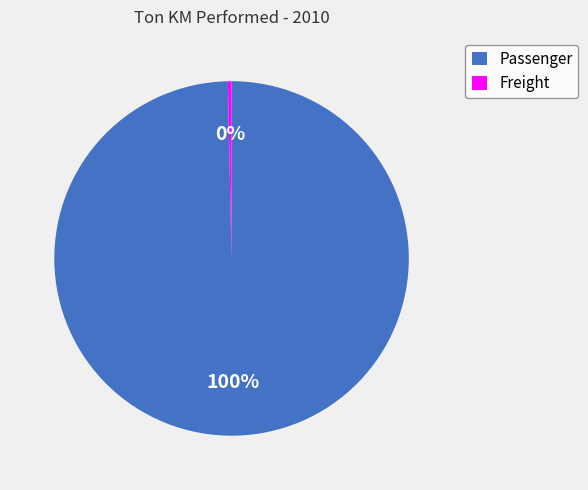

Count the number of slices in the pie.

2